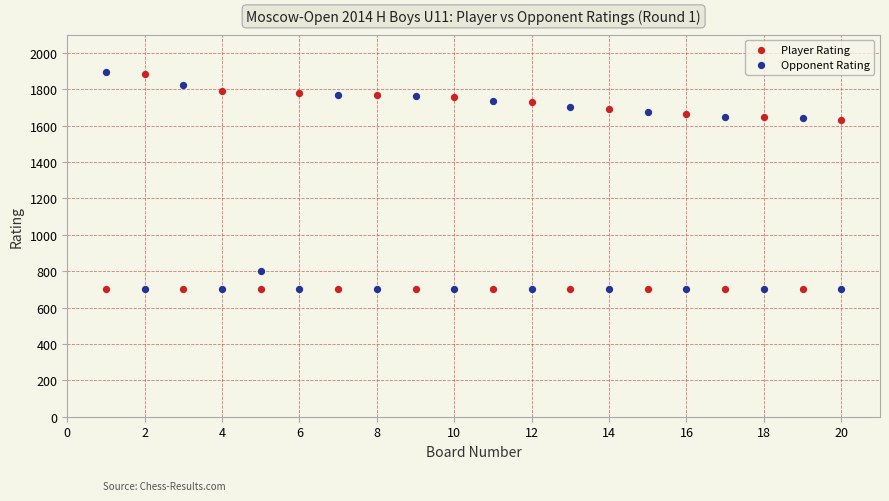

Across all data points, what is the range of Y values (max minus min)?

1194